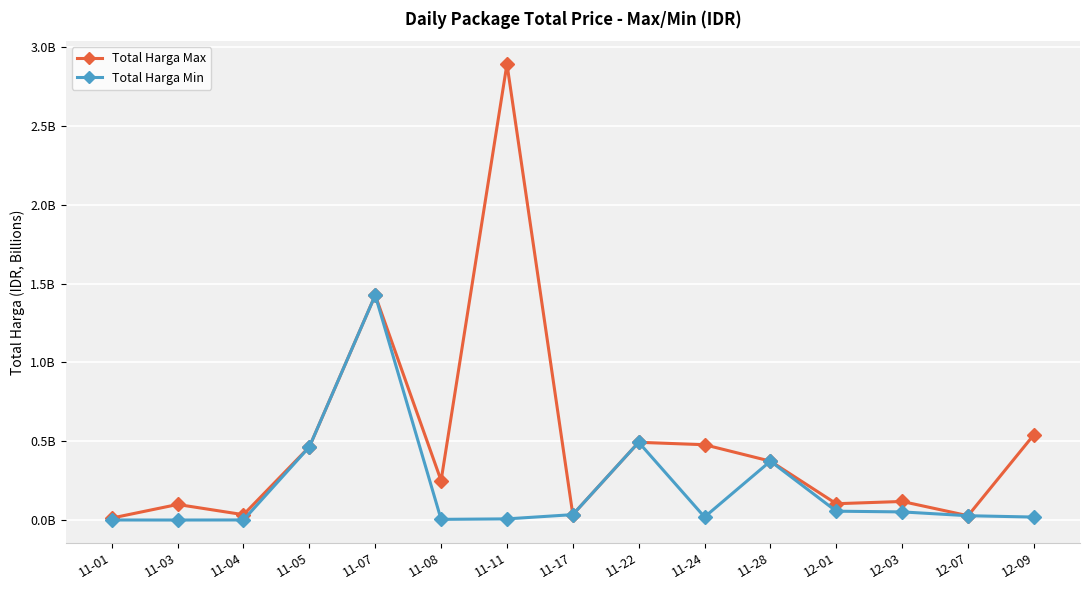

What is the sum of all Total Harga Max values?

7.3